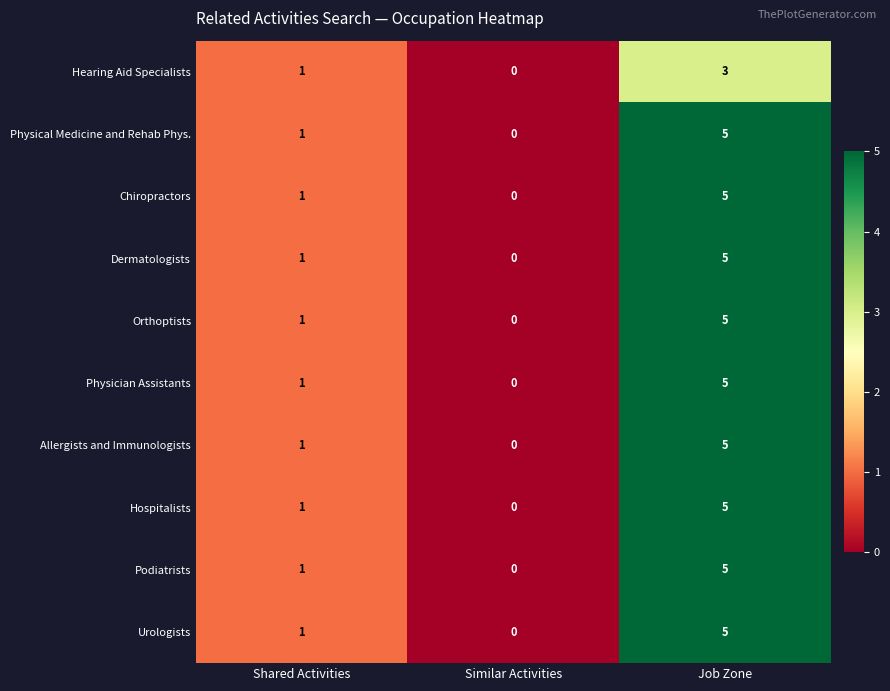

At which label is Physical Medicine and Rehab Phys. closest to 2?

Shared Activities